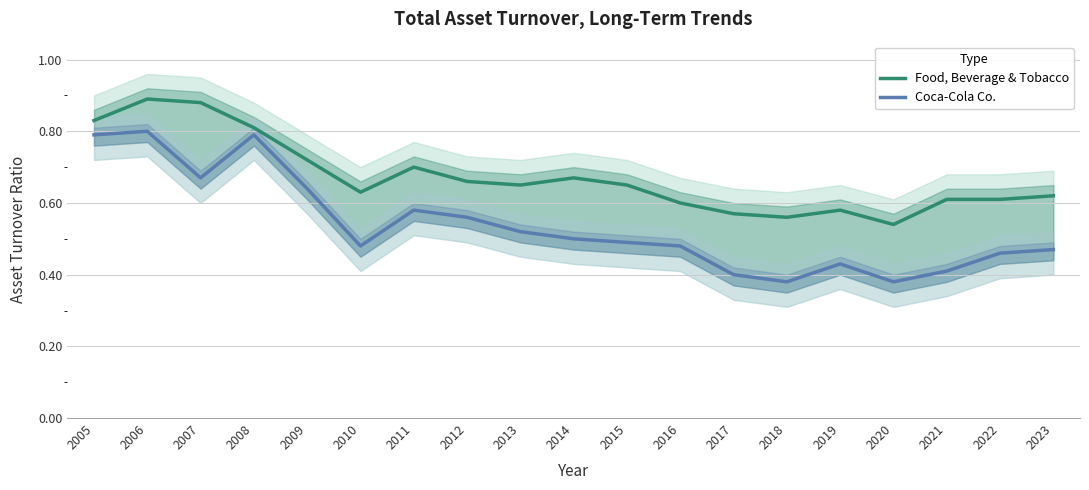

Reading left to right, extract all data points from this chart.

Food, Beverage & Tobacco: 0.8	0.9	0.9	0.8	0.7	0.6	0.7	0.7	0.7	0.7	0.7	0.6	0.6	0.6	0.6	0.5	0.6	0.6	0.6
Coca-Cola Co.: 0.8	0.8	0.7	0.8	0.6	0.5	0.6	0.6	0.5	0.5	0.5	0.5	0.4	0.4	0.4	0.4	0.4	0.5	0.5